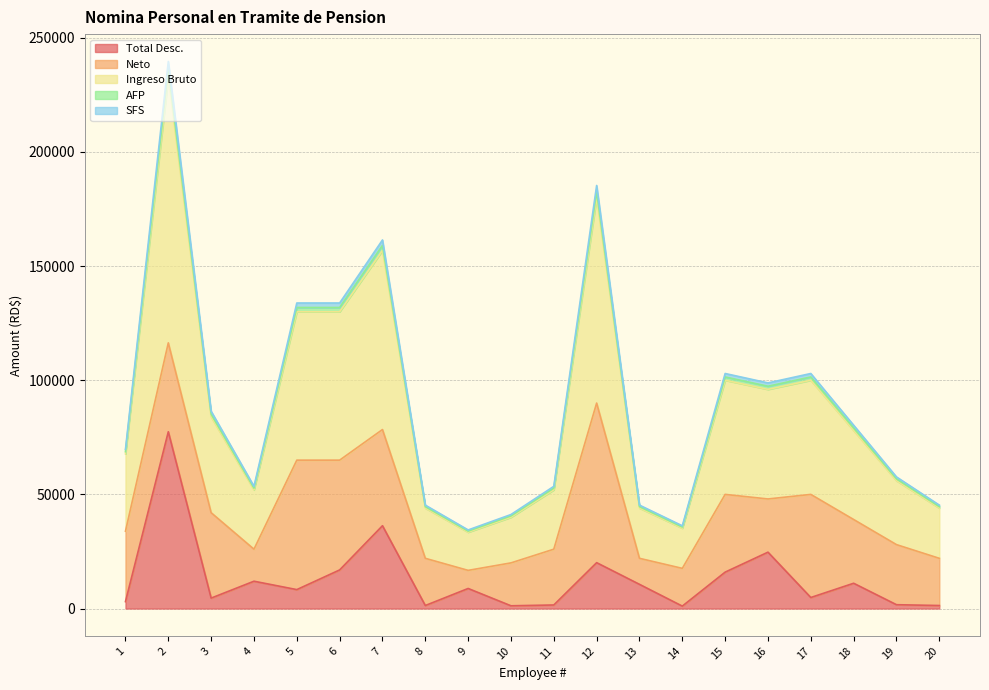

True or false: AFP and SFS intersect in this chart.

False